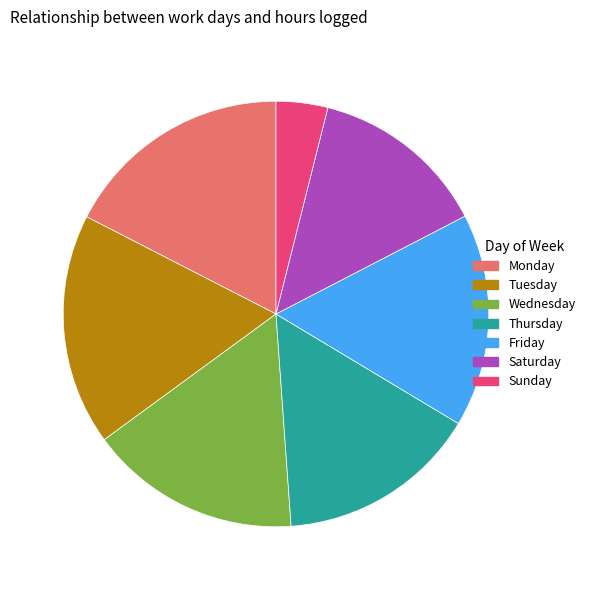

Does any single category account for the majority?

No